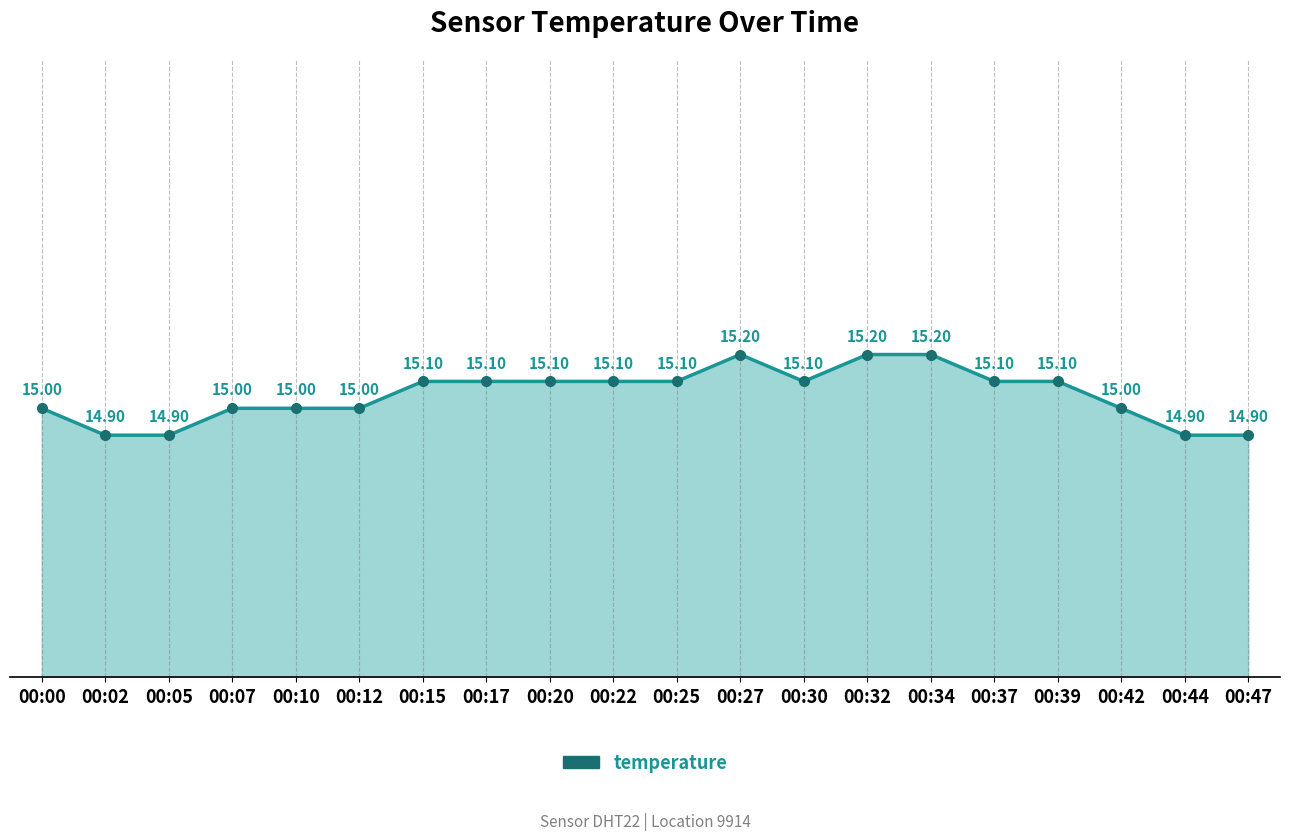

True or false: the data shows 9.4 at 00:12.

False